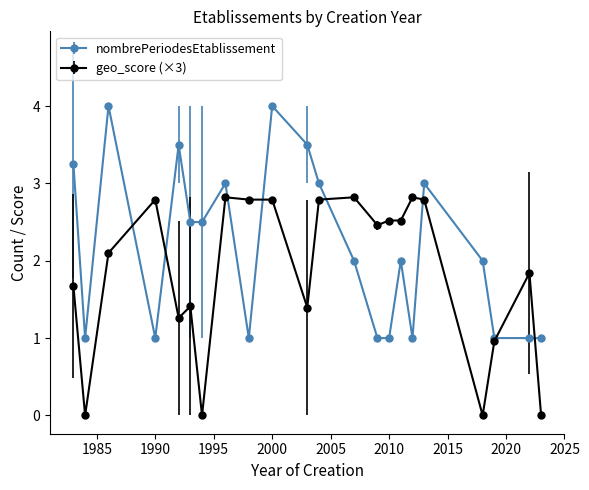

List the series in order of their overall mean, lowest first.

geo_score (×3), nombrePeriodesEtablissement